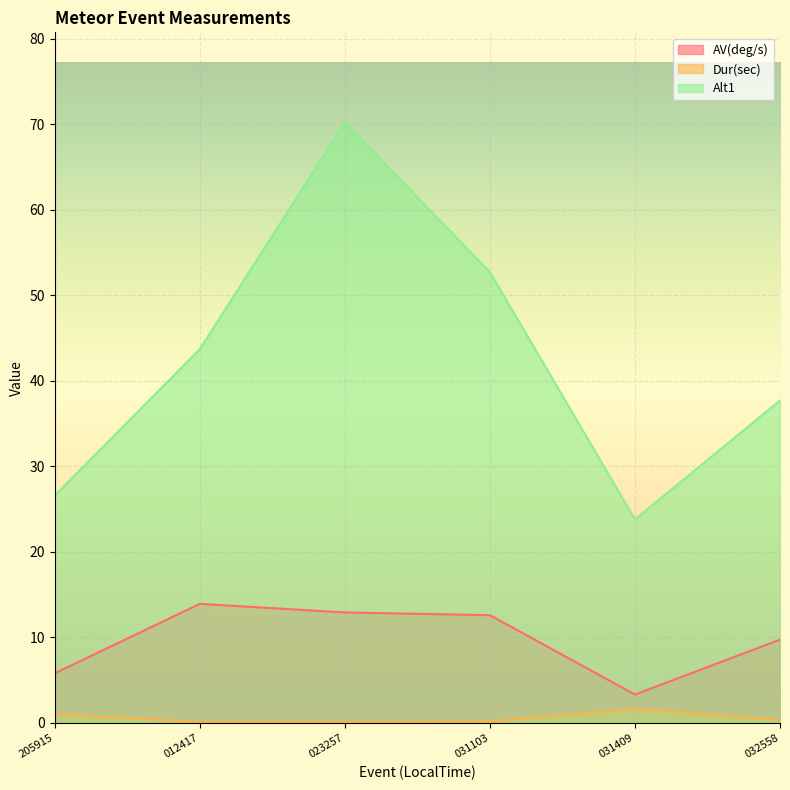

How many lines are shown in the chart?

3